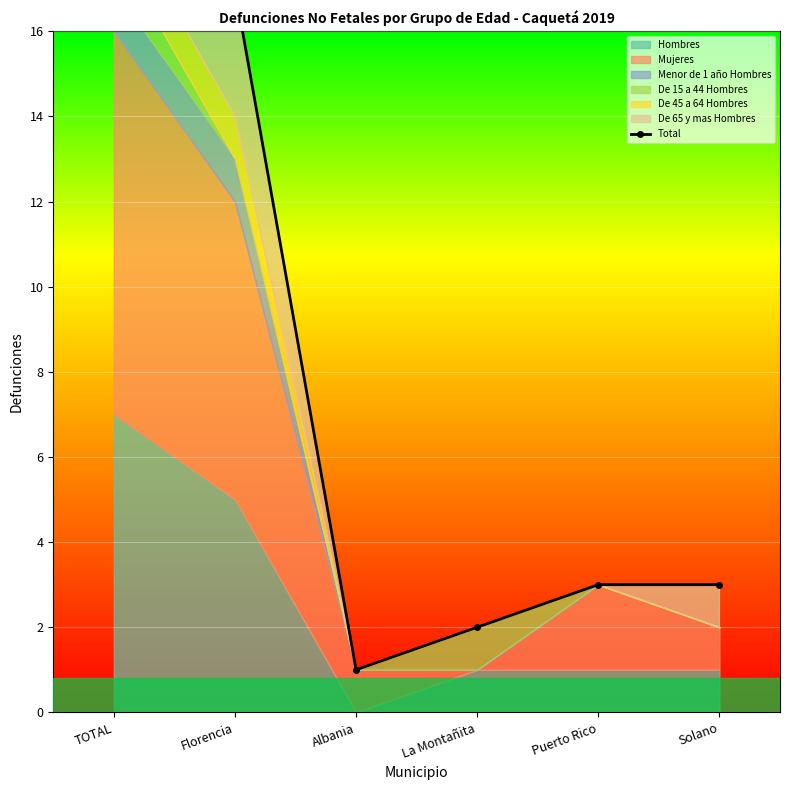

What is the difference between the maximum and minimum values?

22